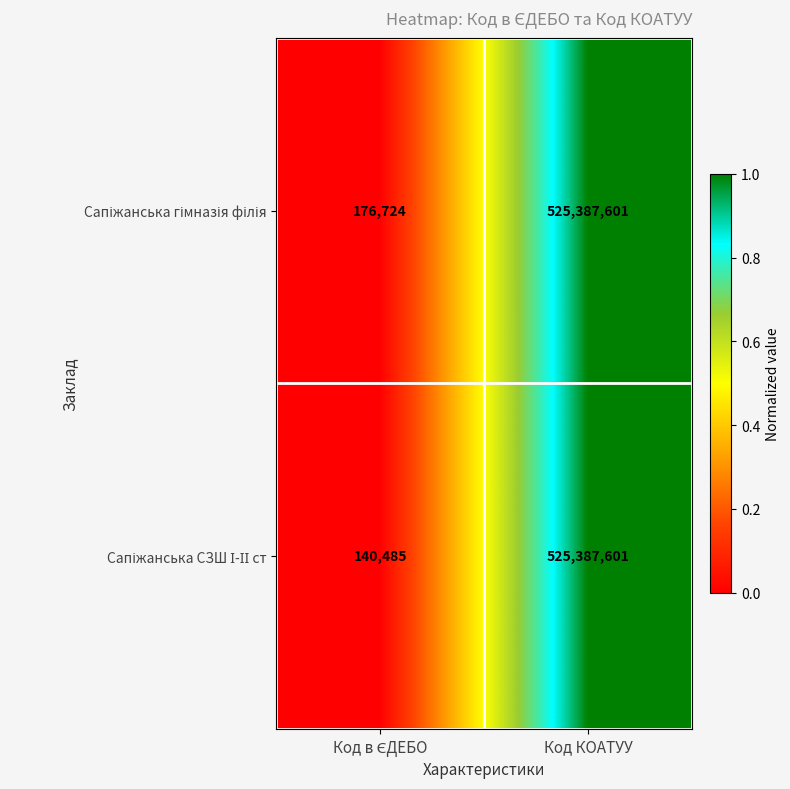

At which category is the sum across all series the highest?

Код КОАТУУ